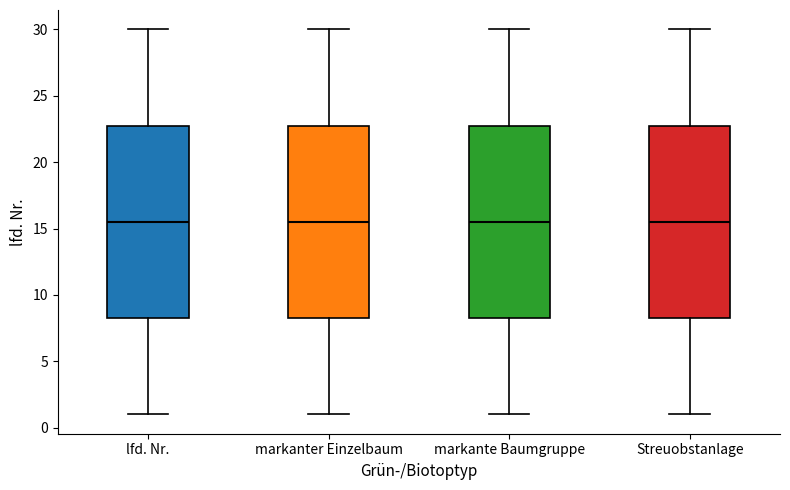

Where does the median line of the box for lfd. Nr. sit on the y-axis? The values are not printed on the chart, so give them approximately, as read against the axis.

15.5